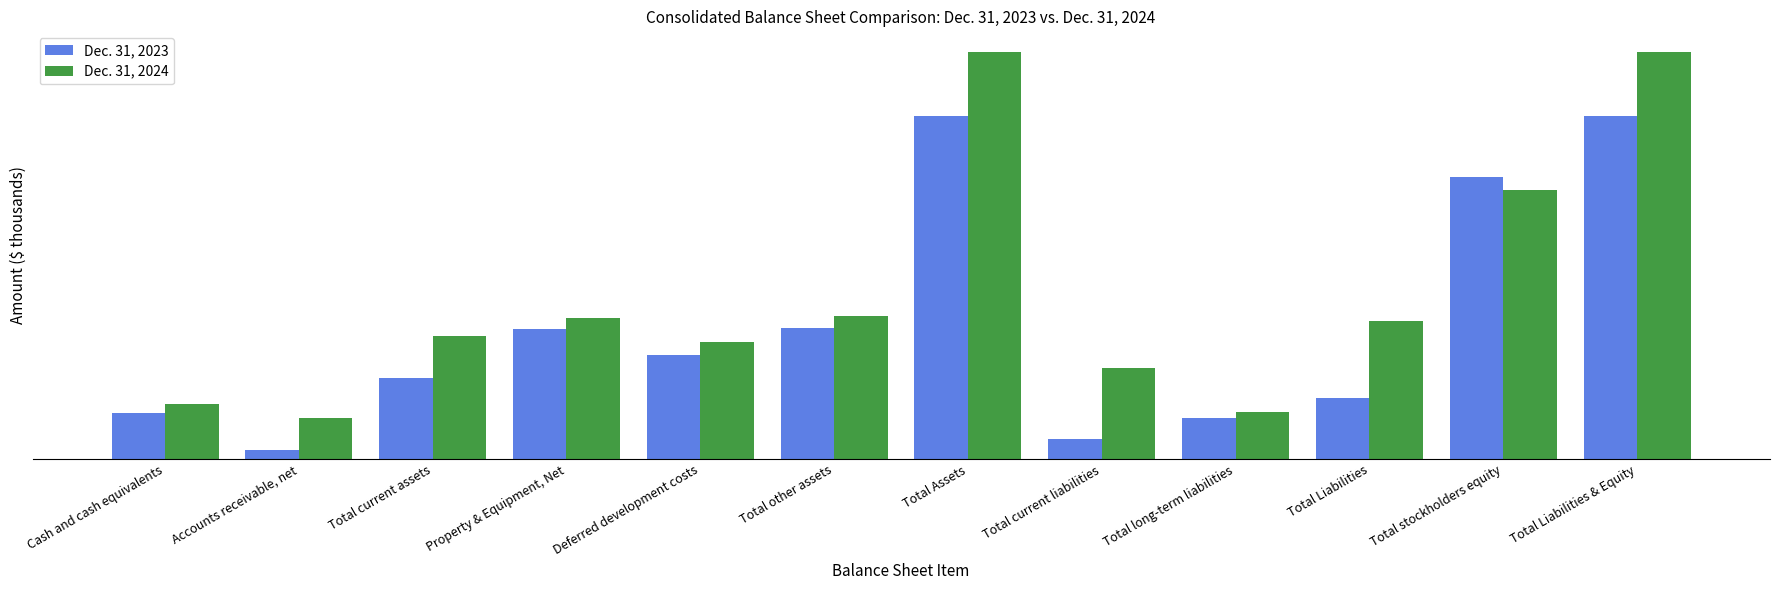

Does the chart contain stacked bars?

No